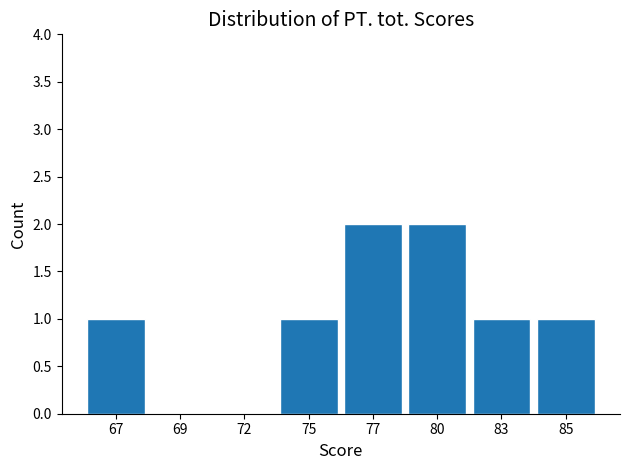

Reading right to left, what are all the values shown in this chart?

85=1	83=1	80=2	77=2	75=1	72=0	69=0	67=1